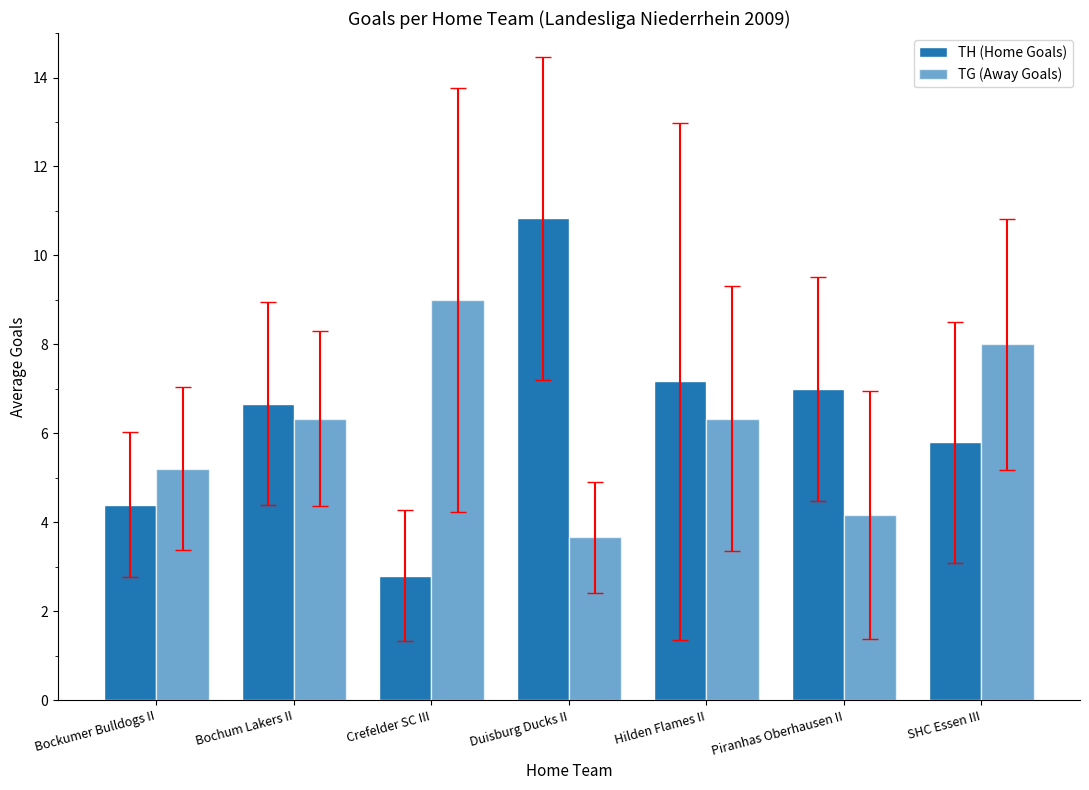

How many data points in TG (Away Goals) are above 6?

4